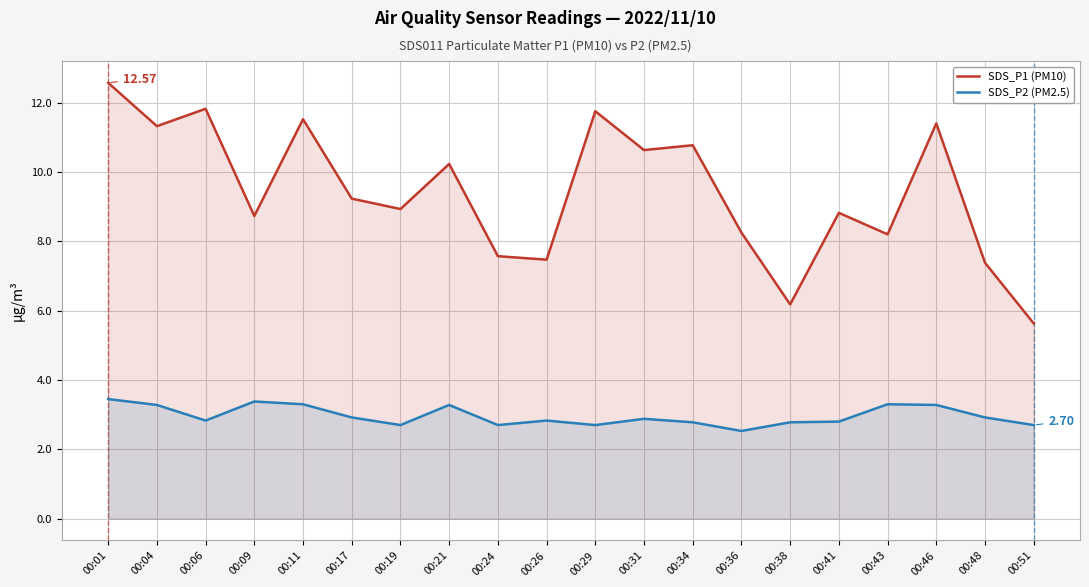

List the series in order of their peak value, highest first.

SDS_P1 (PM10), SDS_P2 (PM2.5)